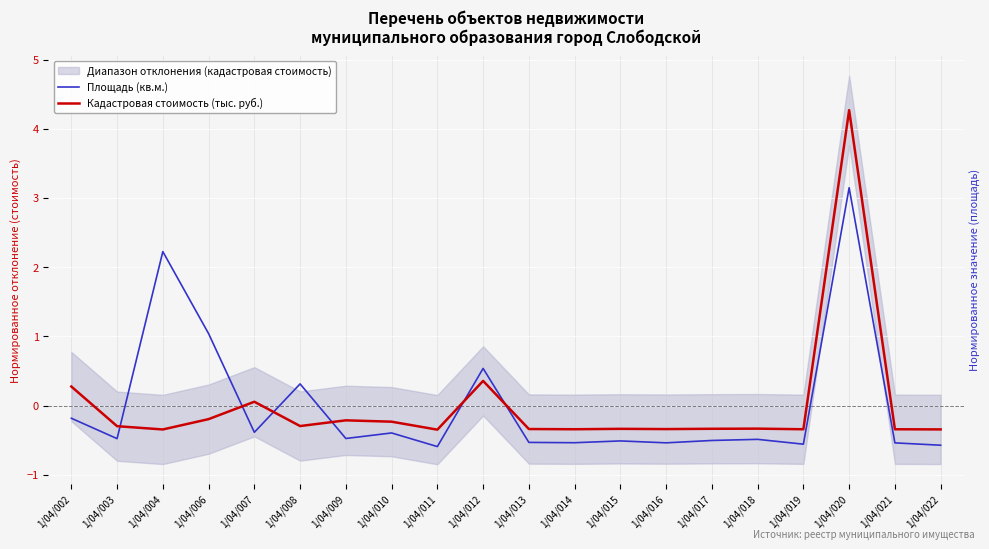

Reading right to left, transcribe all the data shown in this chart.

Площадь (кв.м.): 1/04/022=-0.6	1/04/021=-0.5	1/04/020=3.1	1/04/019=-0.6	1/04/018=-0.5	1/04/017=-0.5	1/04/016=-0.5	1/04/015=-0.5	1/04/014=-0.5	1/04/013=-0.5	1/04/012=0.5	1/04/011=-0.6	1/04/010=-0.4	1/04/009=-0.5	1/04/008=0.3	1/04/007=-0.4	1/04/006=1.0	1/04/004=2.2	1/04/003=-0.5	1/04/002=-0.2
Кадастровая стоимость (тыс. руб.): 1/04/022=-0.3	1/04/021=-0.3	1/04/020=4.3	1/04/019=-0.3	1/04/018=-0.3	1/04/017=-0.3	1/04/016=-0.3	1/04/015=-0.3	1/04/014=-0.3	1/04/013=-0.3	1/04/012=0.4	1/04/011=-0.3	1/04/010=-0.2	1/04/009=-0.2	1/04/008=-0.3	1/04/007=0.1	1/04/006=-0.2	1/04/004=-0.3	1/04/003=-0.3	1/04/002=0.3